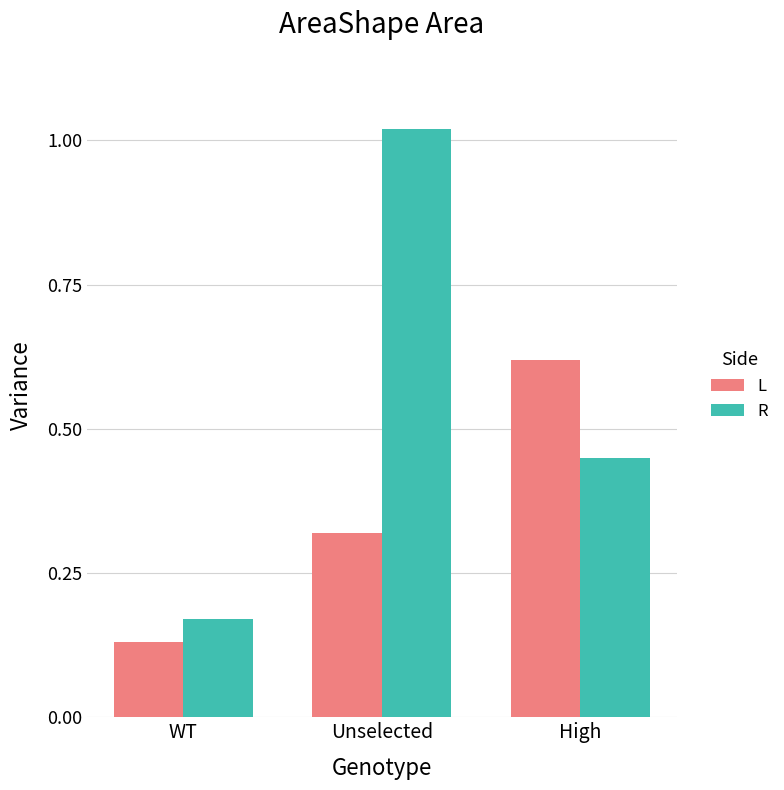

Which series has the widest spread of values?

R